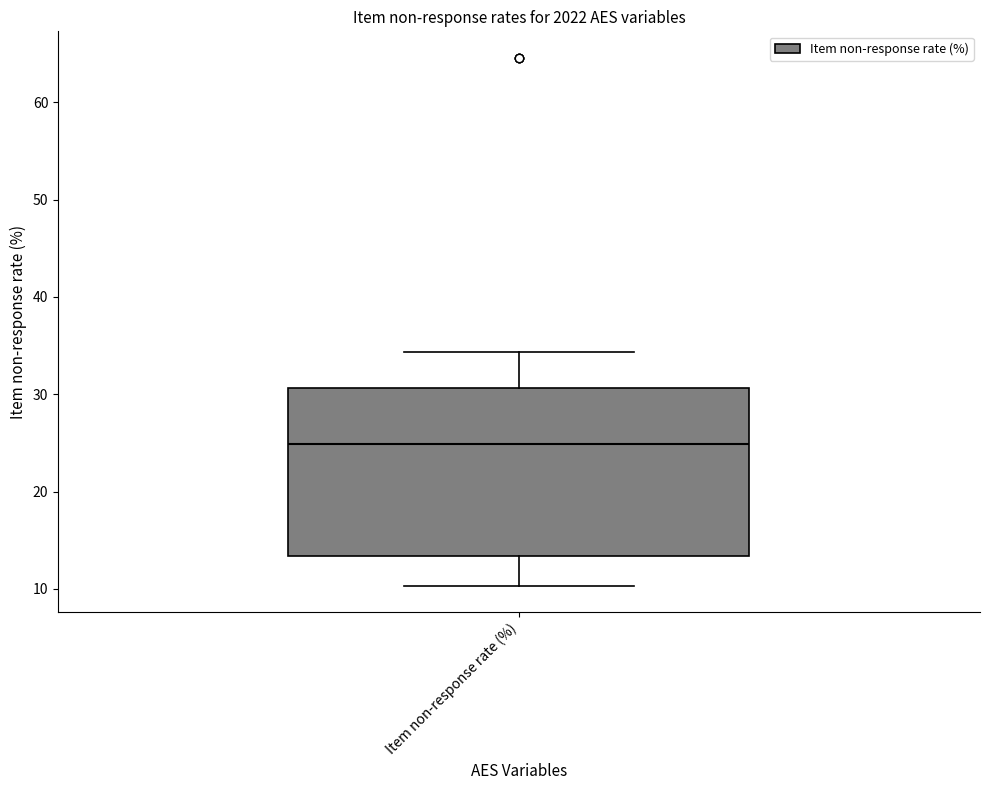

Where is the upper edge of the box for Item non-response rate (%) on the y-axis? The values are not printed on the chart, so give them approximately, as read against the axis.

31